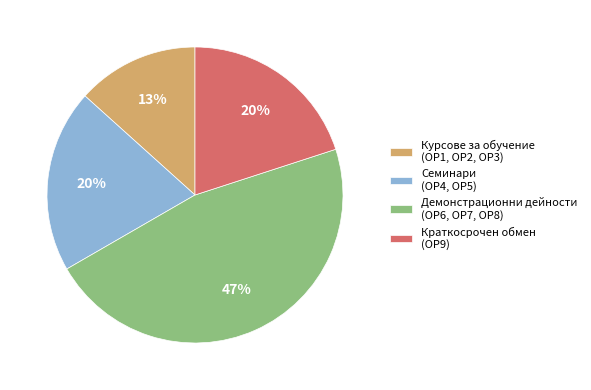

To the nearest percent, what percentage of the pie is Краткосрочен обмен (ОР9)?

20%